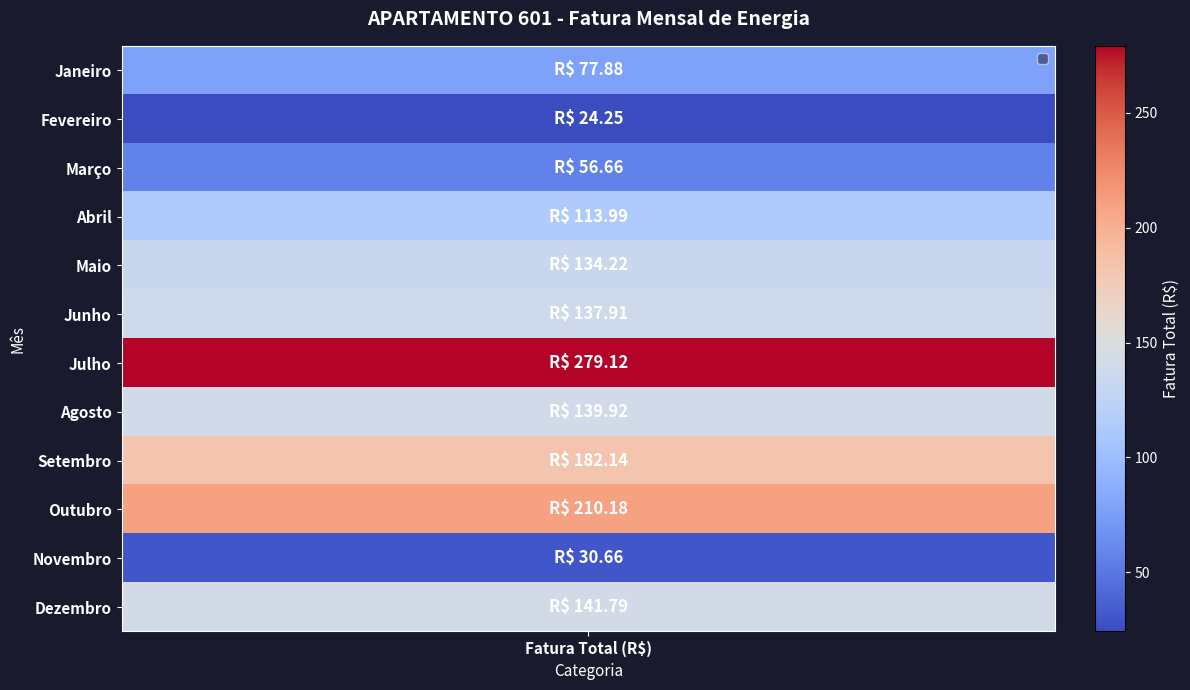

What is the maximum value shown in the chart?

279.1